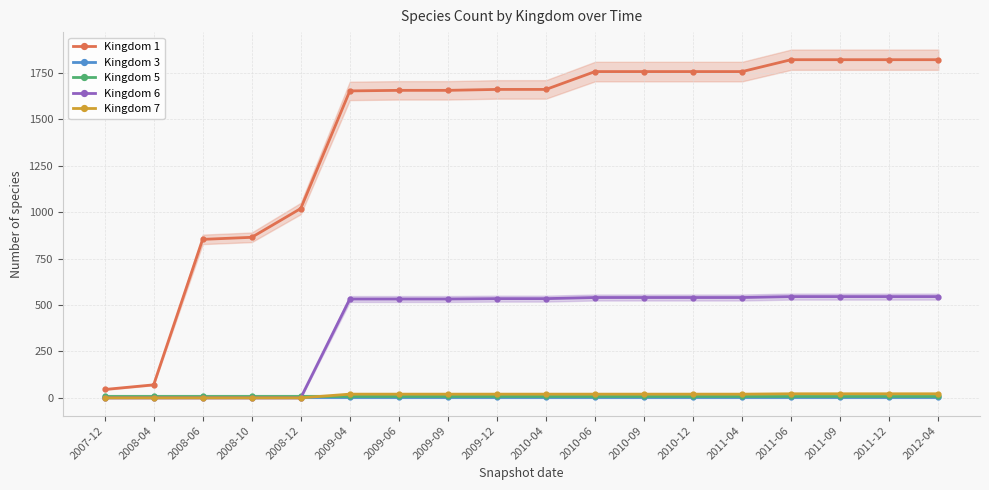

Reading right to left, transcribe all the data shown in this chart.

Kingdom 1: 2012-04=1820	2011-12=1820	2011-09=1820	2011-06=1820	2011-04=1756	2010-12=1756	2010-09=1756	2010-06=1756	2010-04=1660	2009-12=1660	2009-09=1655	2009-06=1655	2009-04=1652	2008-12=1019	2008-10=864	2008-06=853	2008-04=70	2007-12=45
Kingdom 3: 2012-04=3	2011-12=3	2011-09=3	2011-06=3	2011-04=3	2010-12=3	2010-09=3	2010-06=3	2010-04=3	2009-12=3	2009-09=3	2009-06=3	2009-04=3	2008-12=3	2008-10=3	2008-06=3	2008-04=3	2007-12=3
Kingdom 5: 2012-04=11	2011-12=11	2011-09=11	2011-06=11	2011-04=11	2010-12=11	2010-09=11	2010-06=11	2010-04=11	2009-12=11	2009-09=11	2009-06=11	2009-04=11	2008-12=11	2008-10=11	2008-06=11	2008-04=11	2007-12=11
Kingdom 6: 2012-04=545	2011-12=545	2011-09=545	2011-06=545	2011-04=540	2010-12=540	2010-09=540	2010-06=540	2010-04=534	2009-12=534	2009-09=532	2009-06=532	2009-04=532	2008-12=0	2008-10=0	2008-06=0	2008-04=0	2007-12=0
Kingdom 7: 2012-04=22	2011-12=22	2011-09=22	2011-06=22	2011-04=20	2010-12=20	2010-09=20	2010-06=20	2010-04=20	2009-12=20	2009-09=20	2009-06=20	2009-04=20	2008-12=0	2008-10=0	2008-06=0	2008-04=0	2007-12=0